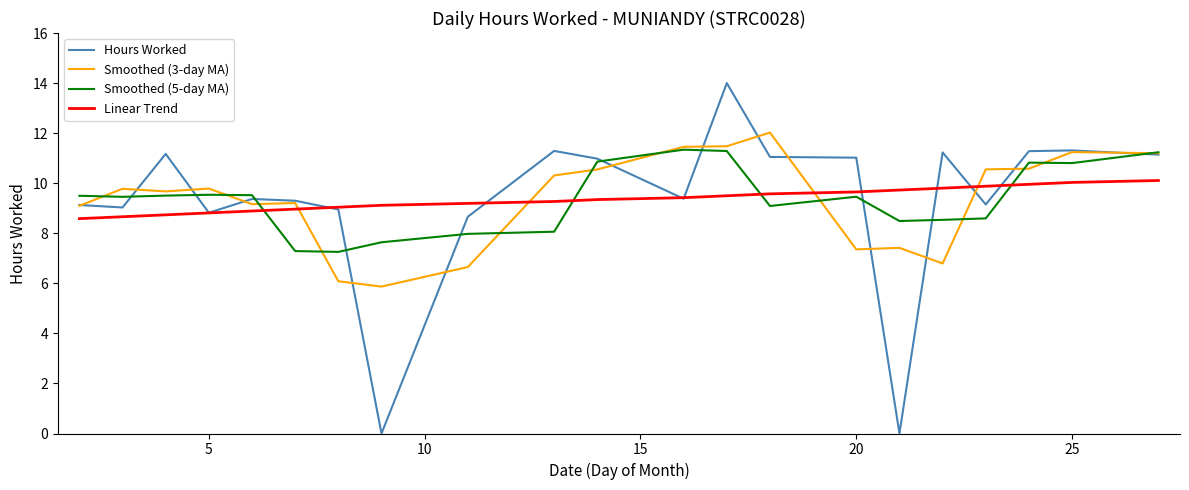

What is the highest value of the Smoothed (5-day MA) series?

11.3